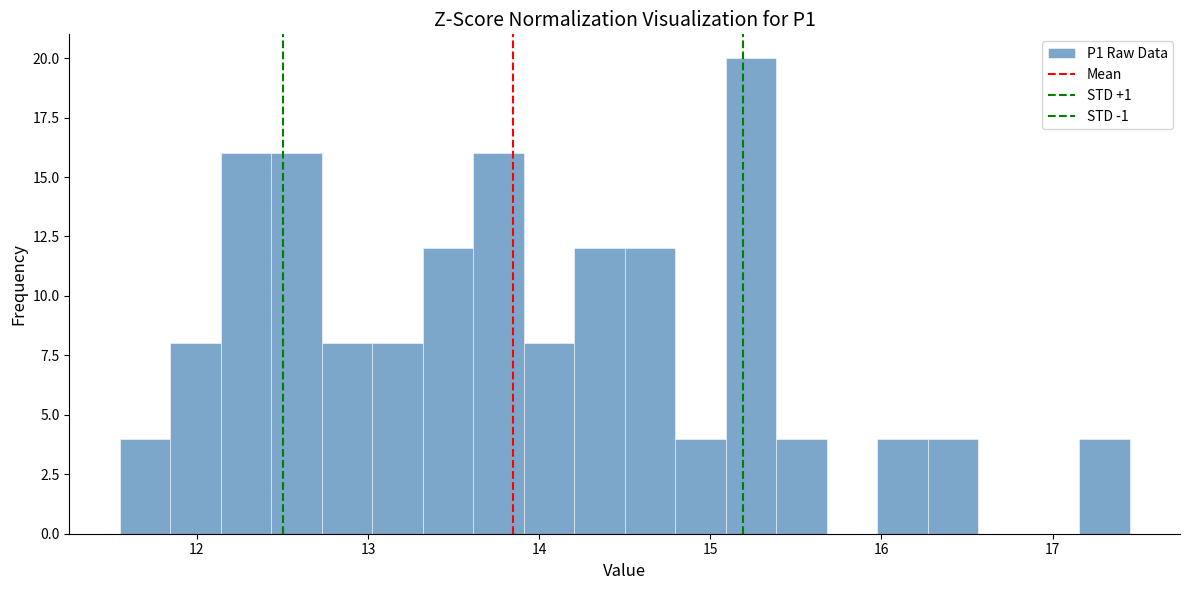

Read against the x-axis, roughly where is the centre of the tallest bar?

15.2